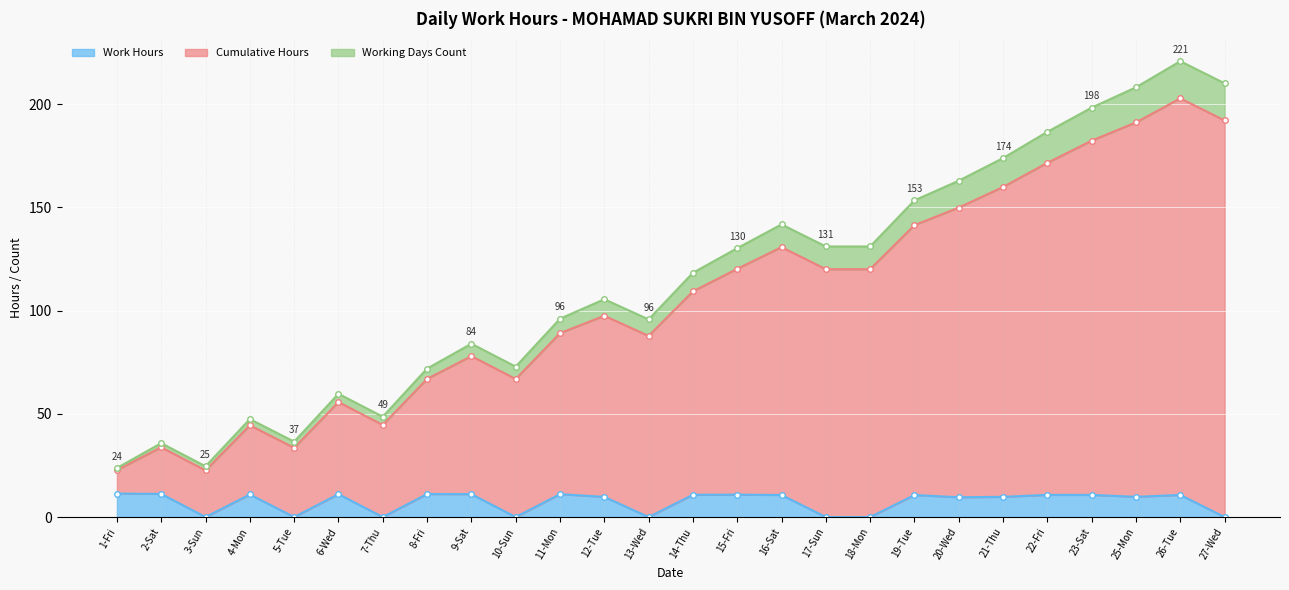

Which series has the largest total across all categories?

Cumulative Hours